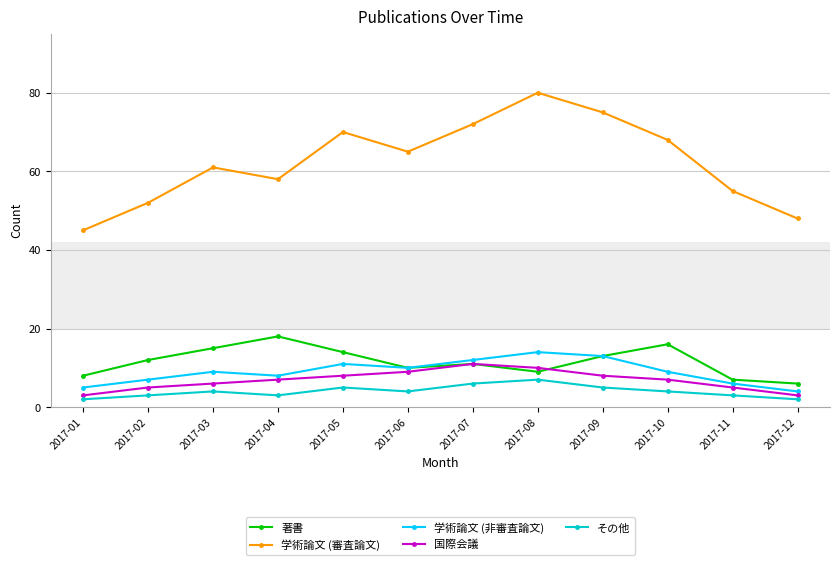

Which series has the largest range (max minus min)?

学術論文 (審査論文)